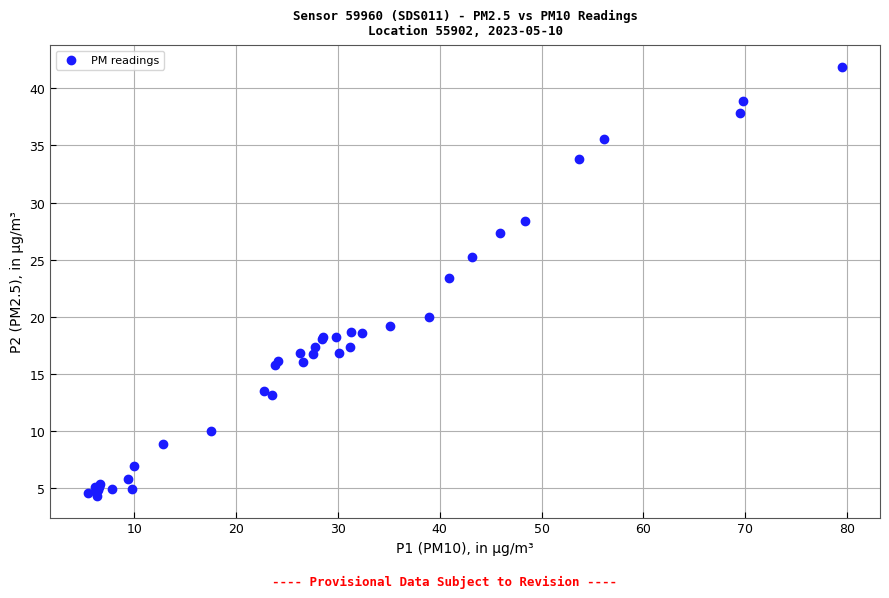

What Y value in the scatter plot is closest to 23?

23.4